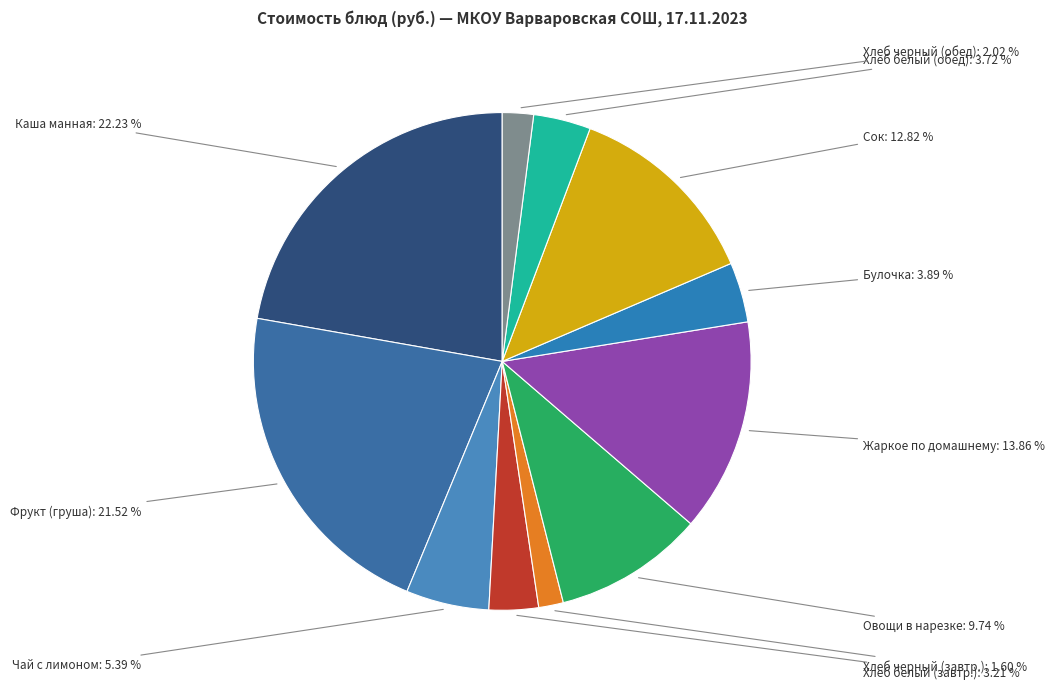

Count the number of slices in the pie.

11